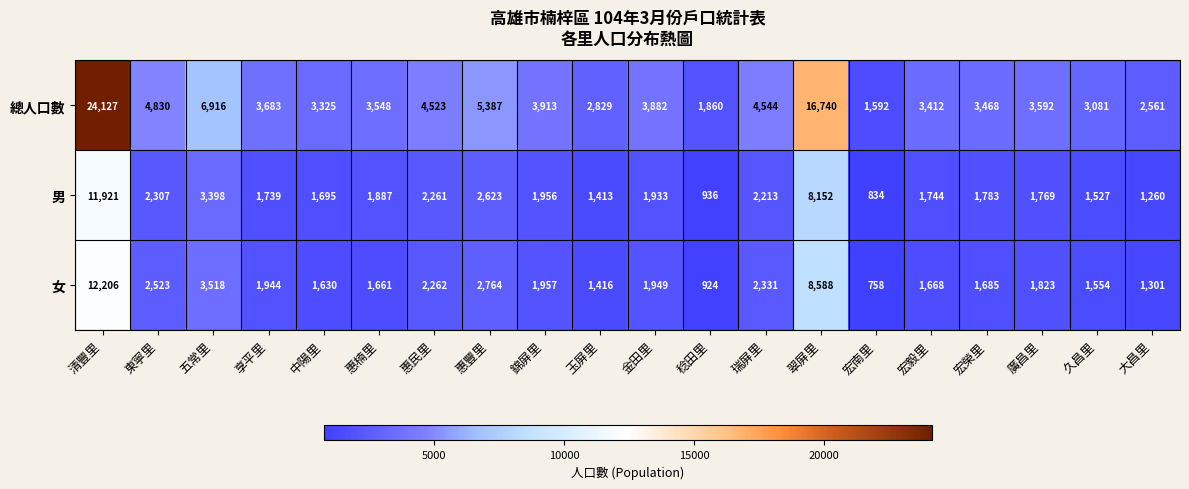

What is the difference between the second highest and minimum values in the 女 series?

7830